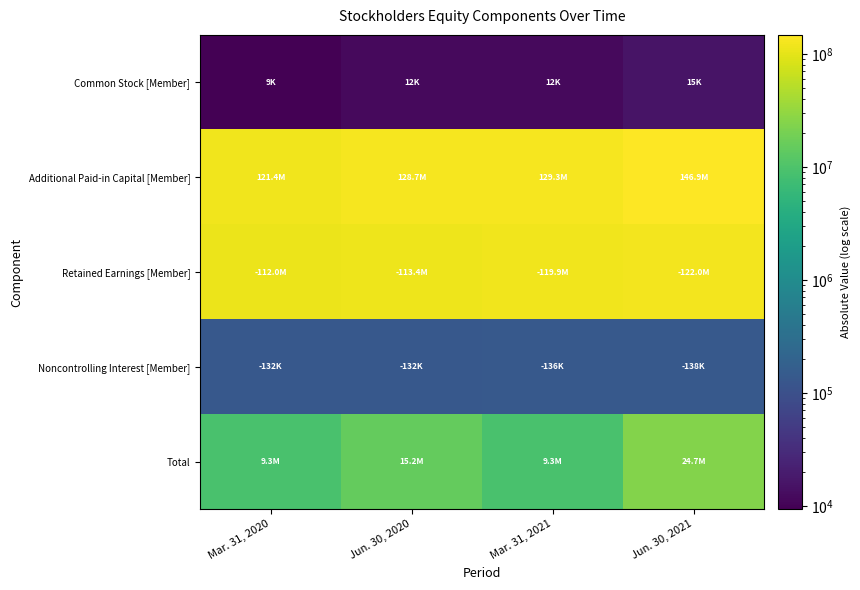

Reading left to right, extract all data points from this chart.

Common Stock [Member]: Mar. 31, 2020=9368	Jun. 30, 2020=12072	Mar. 31, 2021=12152	Jun. 30, 2021=15388
Additional Paid-in Capital [Member]: Mar. 31, 2020=121426563	Jun. 30, 2020=128744684	Mar. 31, 2021=129331542	Jun. 30, 2021=146868766
Retained Earnings [Member]: Mar. 31, 2020=112026381	Jun. 30, 2020=113436664	Mar. 31, 2021=119913090	Jun. 30, 2021=122010393
Noncontrolling Interest [Member]: Mar. 31, 2020=132124	Jun. 30, 2020=132987	Mar. 31, 2021=136914	Jun. 30, 2021=138049
Total: Mar. 31, 2020=9277426	Jun. 30, 2020=15187105	Mar. 31, 2021=9293690	Jun. 30, 2021=24735712